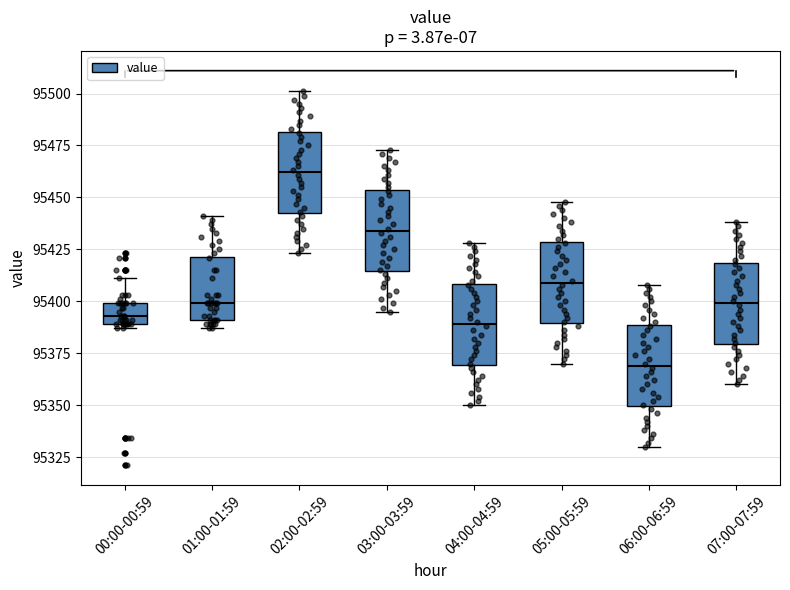

Reading left to right, read every box against the y-axis: the position of its median line, the range the box covers, and the ends of its whiskers. The values are not printed on the chart, so give them approximately, as read against the axis.

00:00-00:59: median 95395, box 95390 to 95400, whiskers 95385 to 95410
01:00-01:59: median 95400, box 95390 to 95420, whiskers 95385 to 95440
02:00-02:59: median 95460, box 95445 to 95480, whiskers 95425 to 95500
03:00-03:59: median 95435, box 95415 to 95455, whiskers 95395 to 95475
04:00-04:59: median 95390, box 95370 to 95410, whiskers 95350 to 95430
05:00-05:59: median 95410, box 95390 to 95430, whiskers 95370 to 95450
06:00-06:59: median 95370, box 95350 to 95390, whiskers 95330 to 95410
07:00-07:59: median 95400, box 95380 to 95420, whiskers 95360 to 95440